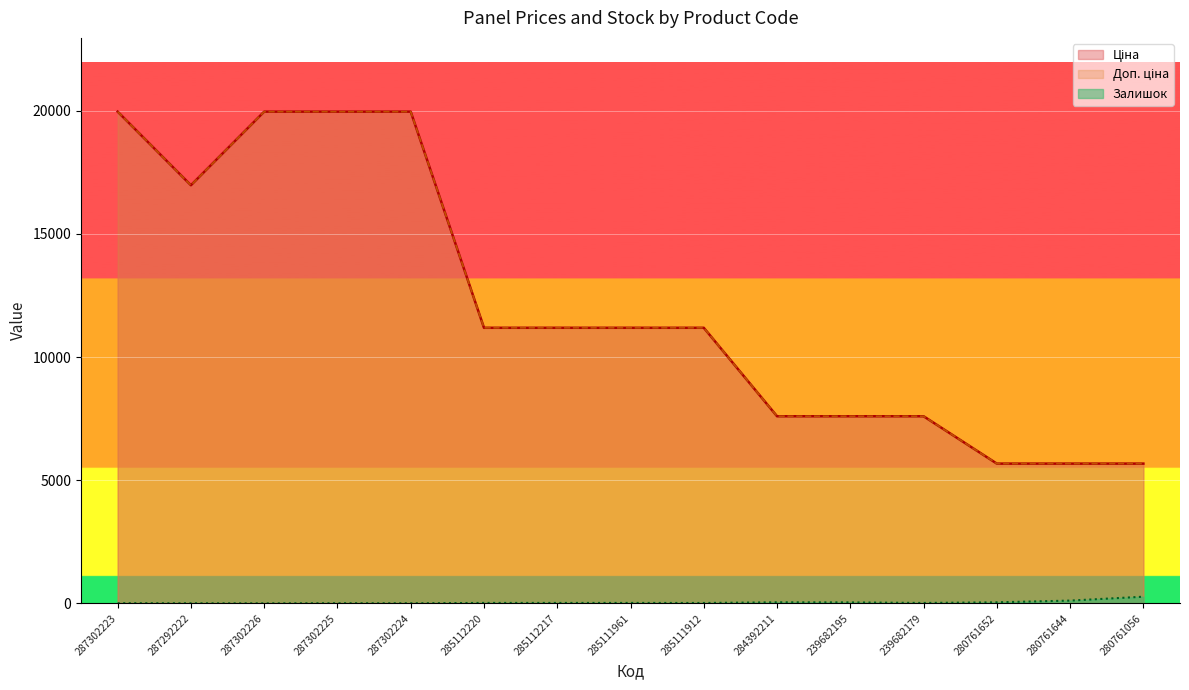

Which has a higher value, 239682179 or 285112217?

285112217